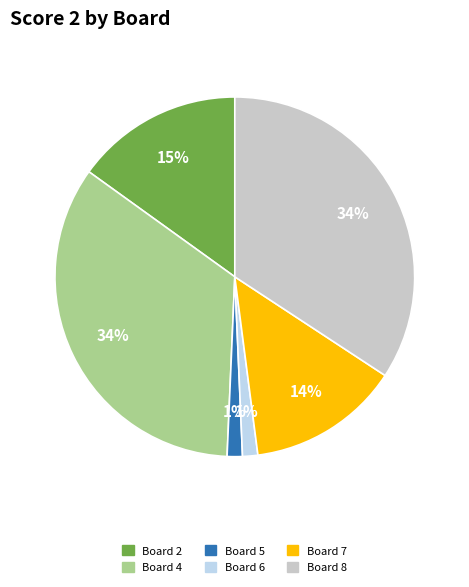

To the nearest percent, what is the average slice percentage?

17%